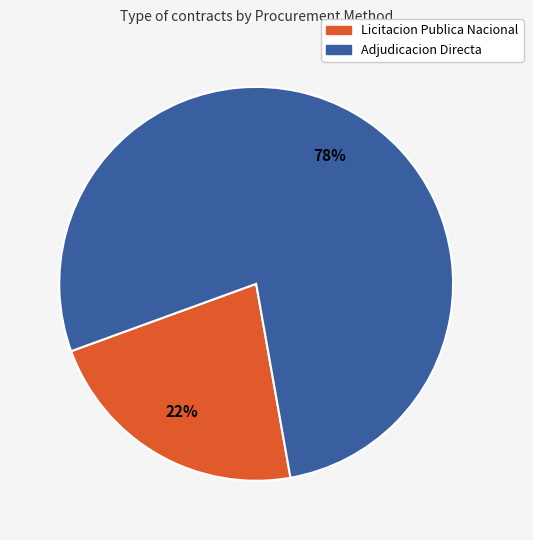

How many slices are in this pie chart?

2